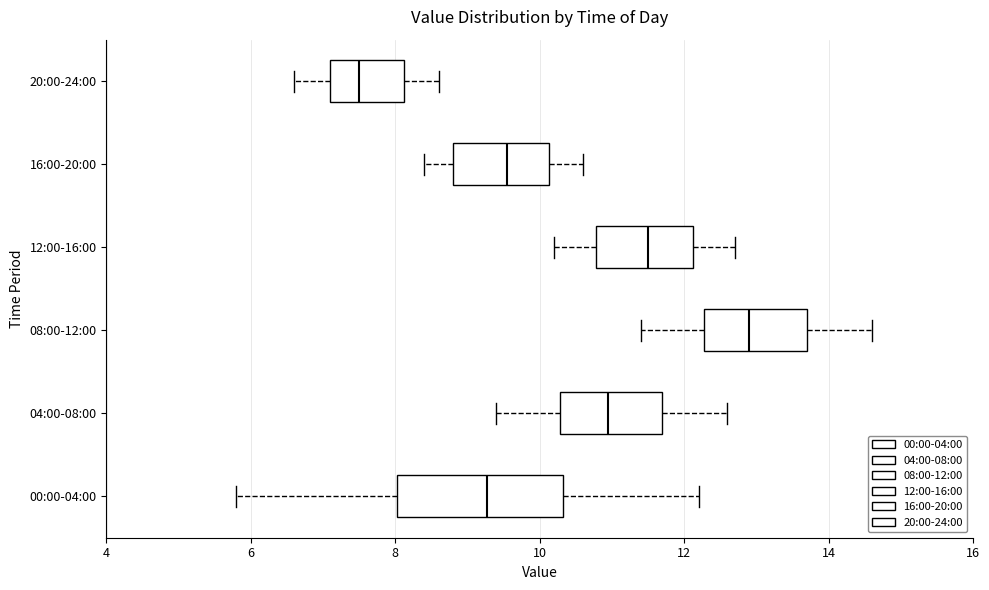

Where is the right edge of the box for 08:00-12:00 on the x-axis? The values are not printed on the chart, so give them approximately, as read against the axis.

13.8